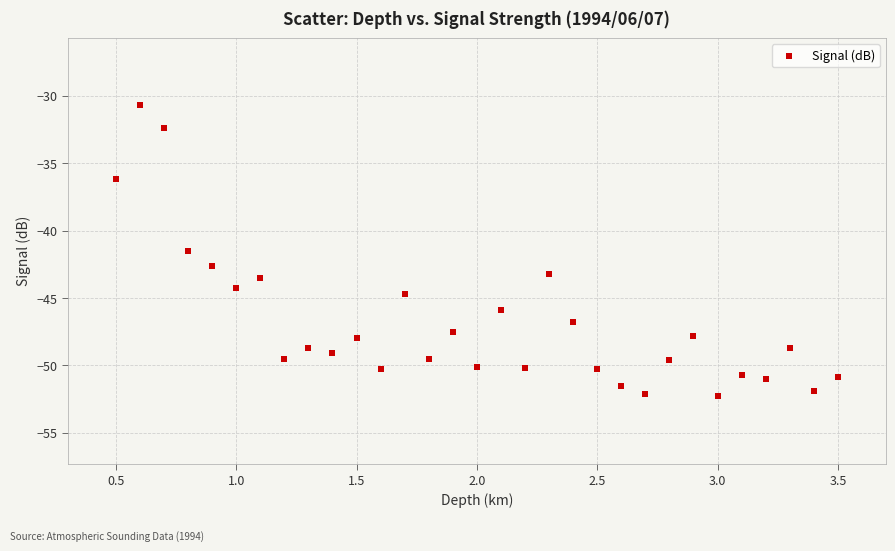

What Y value in the scatter plot is closest to -41?

-41.5